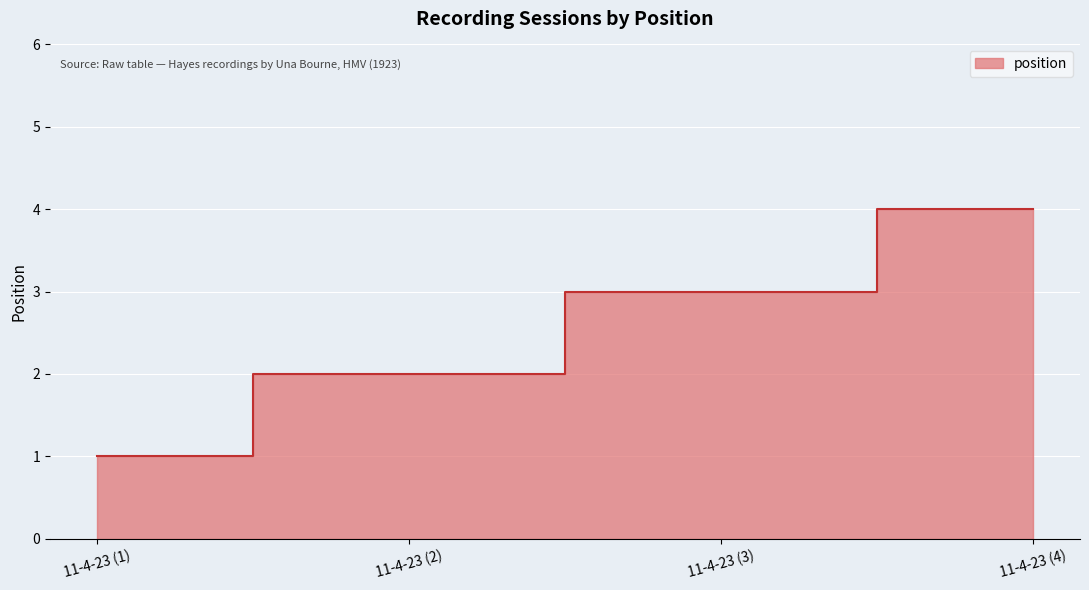

What is the smallest value displayed?

1